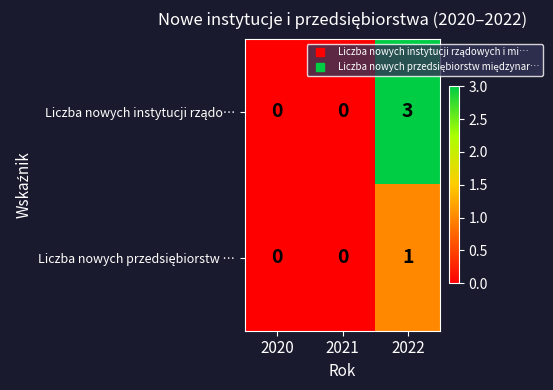

Count the number of categories in the chart.

3